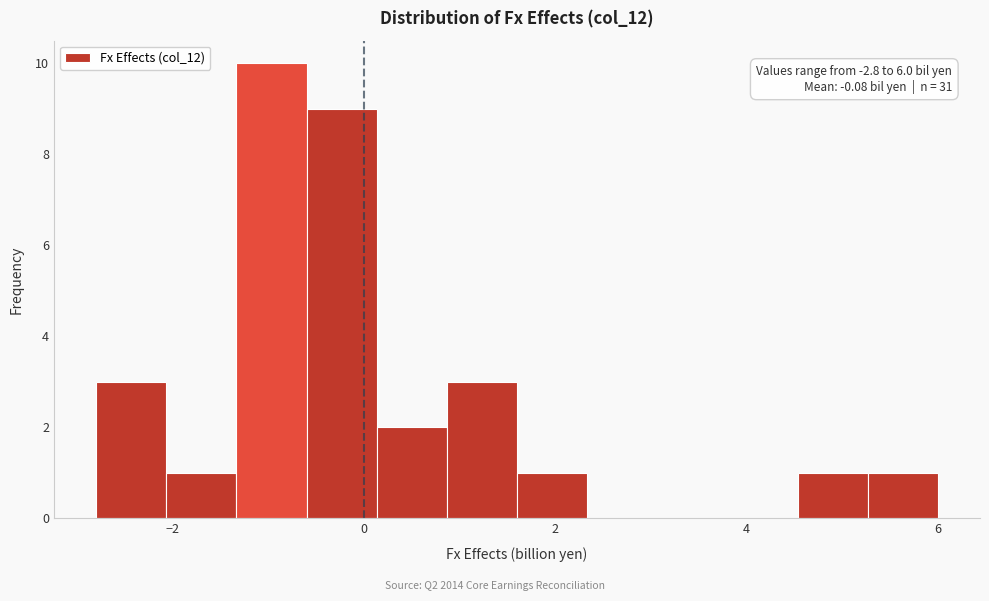

Around what value on the x-axis is the tallest bar? Give the approximate position of its centre, as read against the axis.

-1.0